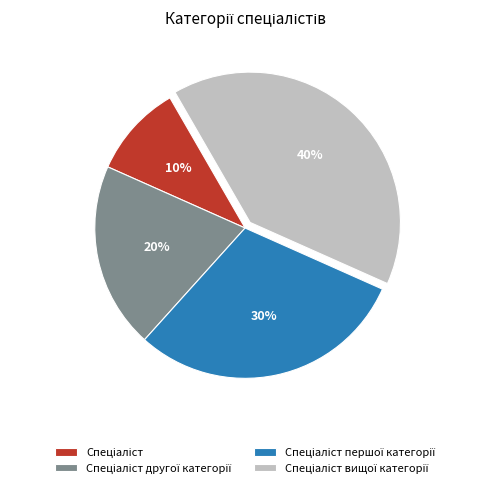

To the nearest percent, what is the difference between the largest and smallest slice percentages?

30%